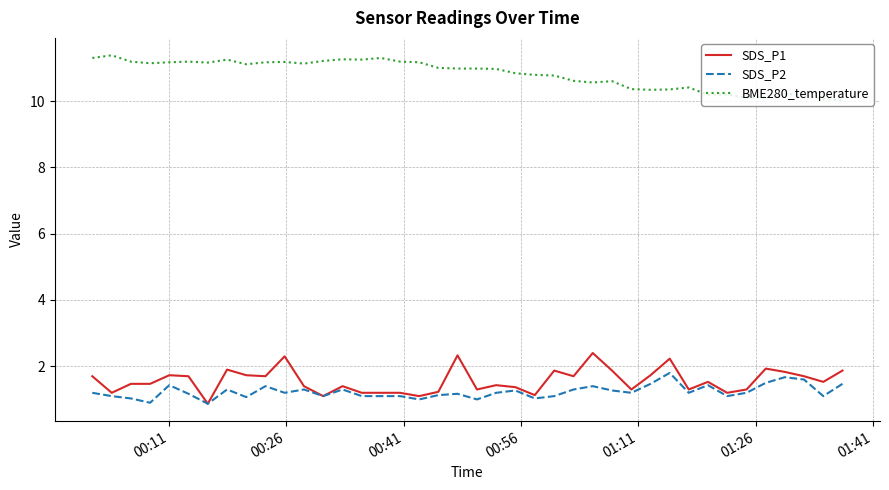

True or false: SDS_P2 and BME280_temperature intersect in this chart.

False